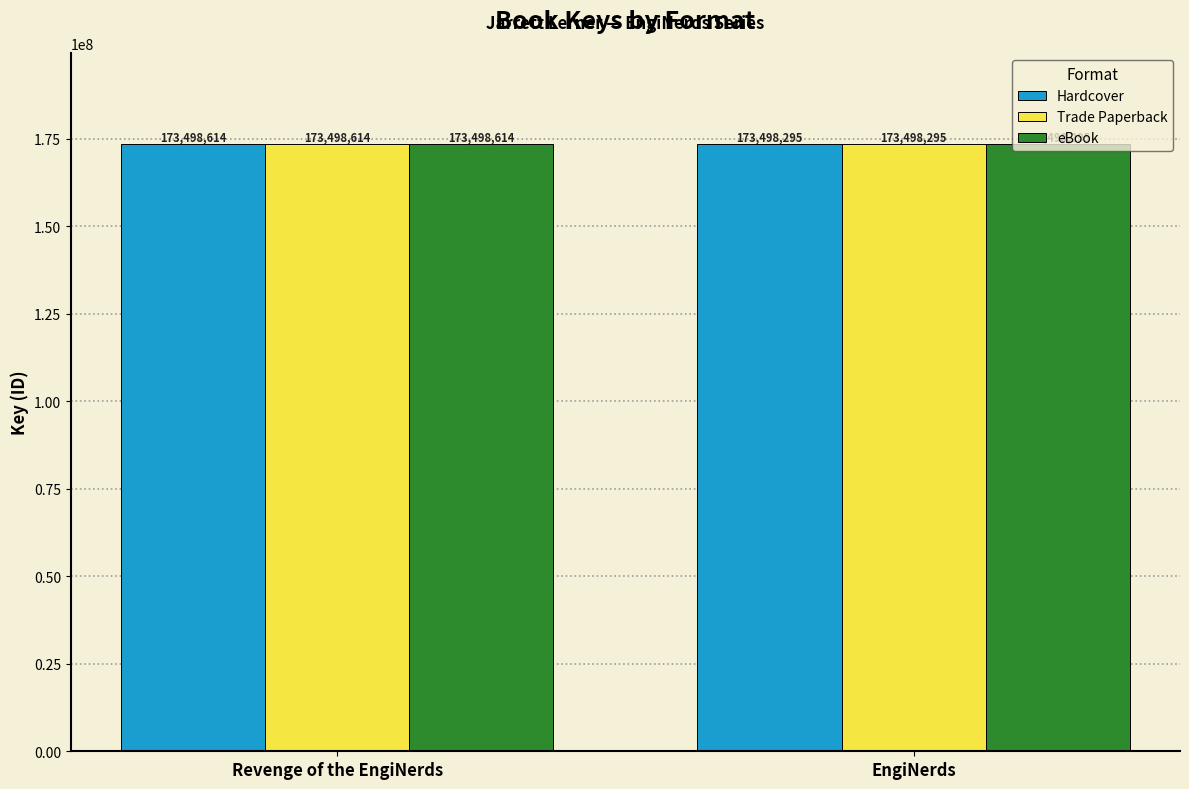

What is the maximum value shown in the chart?

173498614